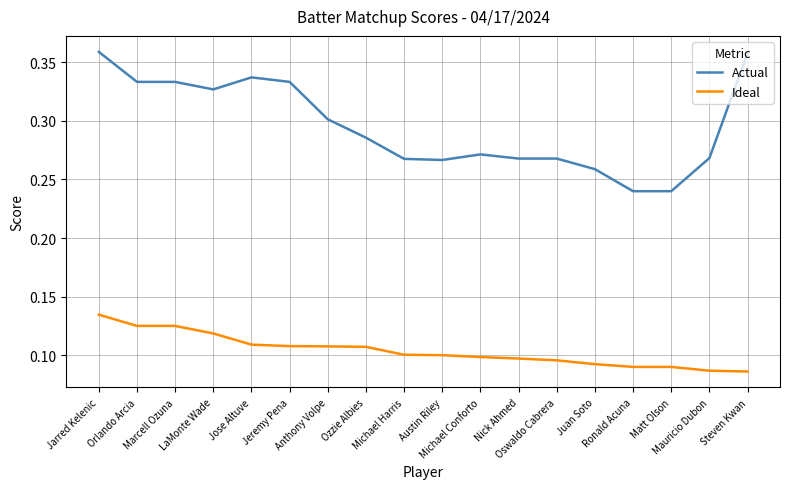

List the series in order of their peak value, highest first.

Actual, Ideal